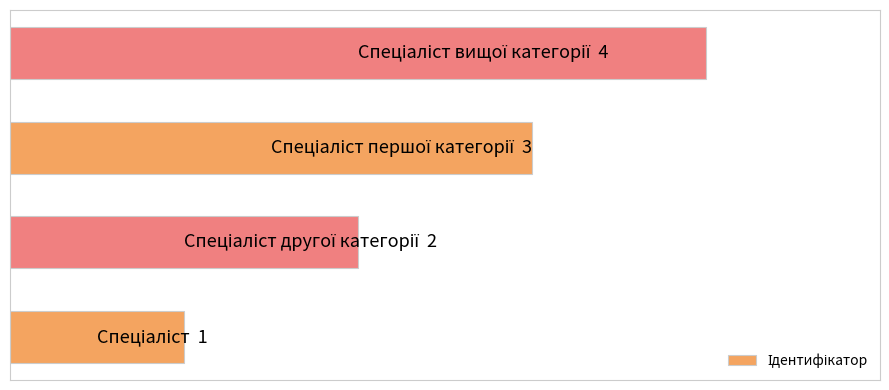

Are the bars horizontal?

Yes